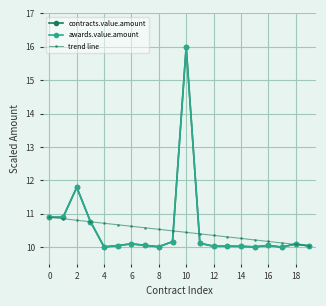

At which category does awards.value.amount reach its first local peak?

2